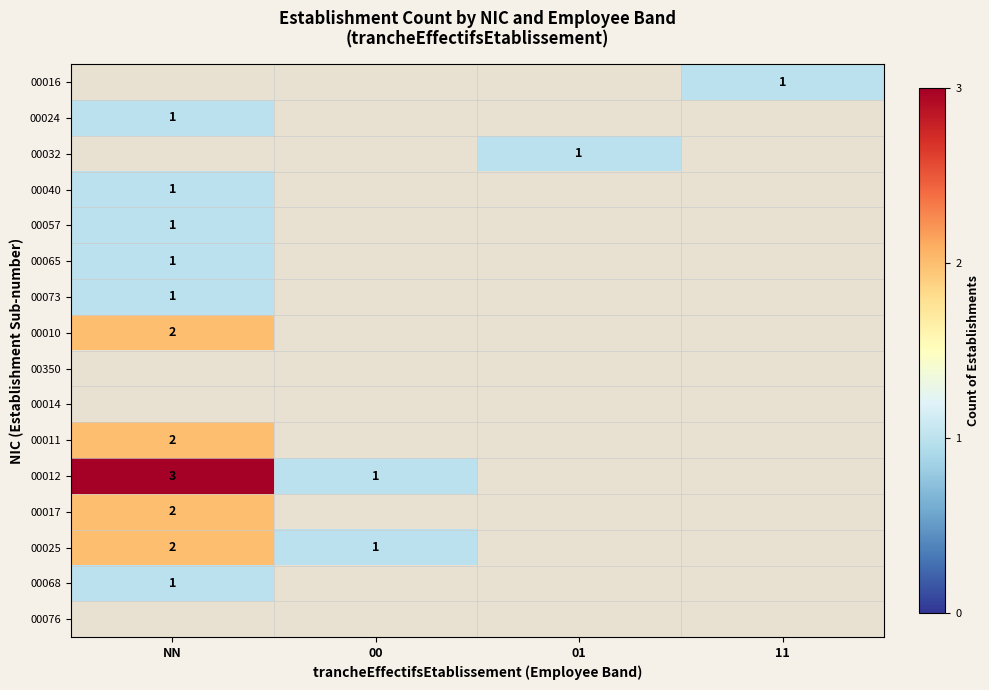

Is it true that 00068 equals 1 at NN?

True